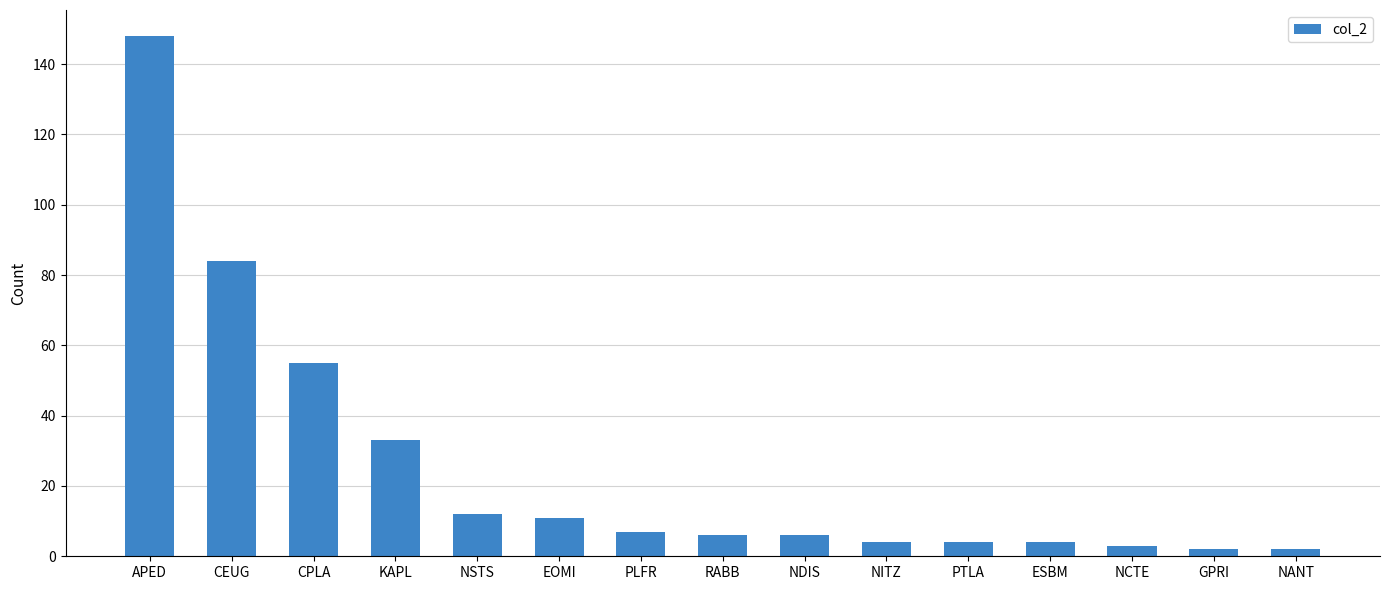

What position from the right is ESBM?

4